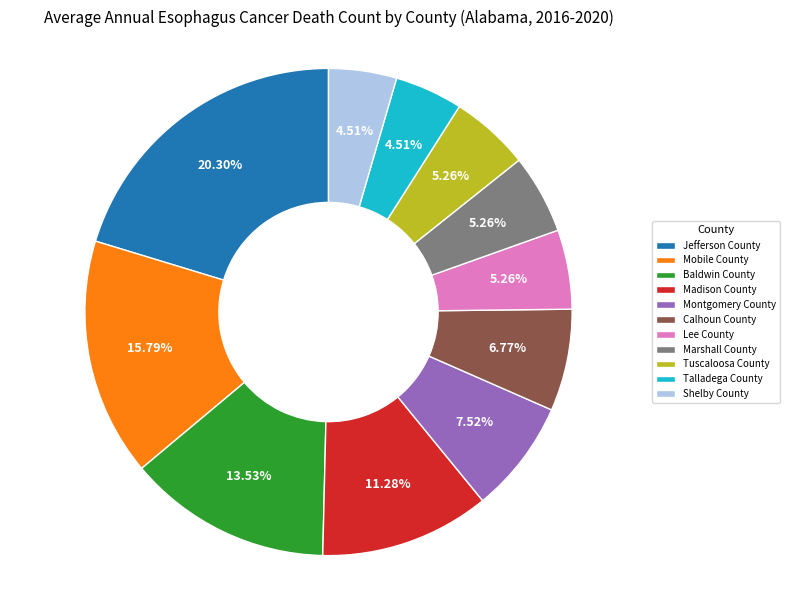

Count the number of slices in the pie.

11